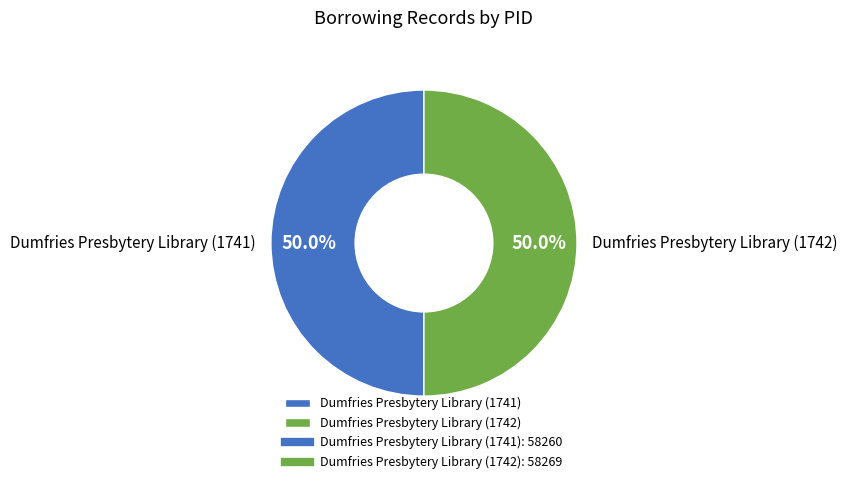

Approximately how many times larger is the value at Dumfries Presbytery Library (1742) compared to Dumfries Presbytery Library (1741)?

1.0